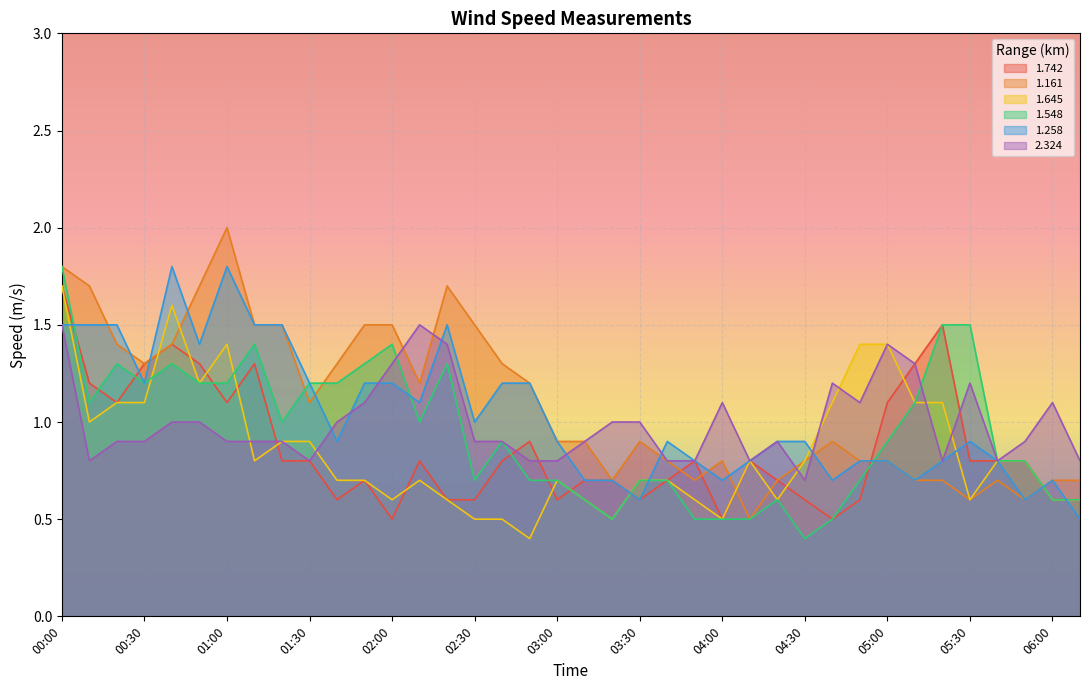

What is the label of the 2nd point from the right?

06:00